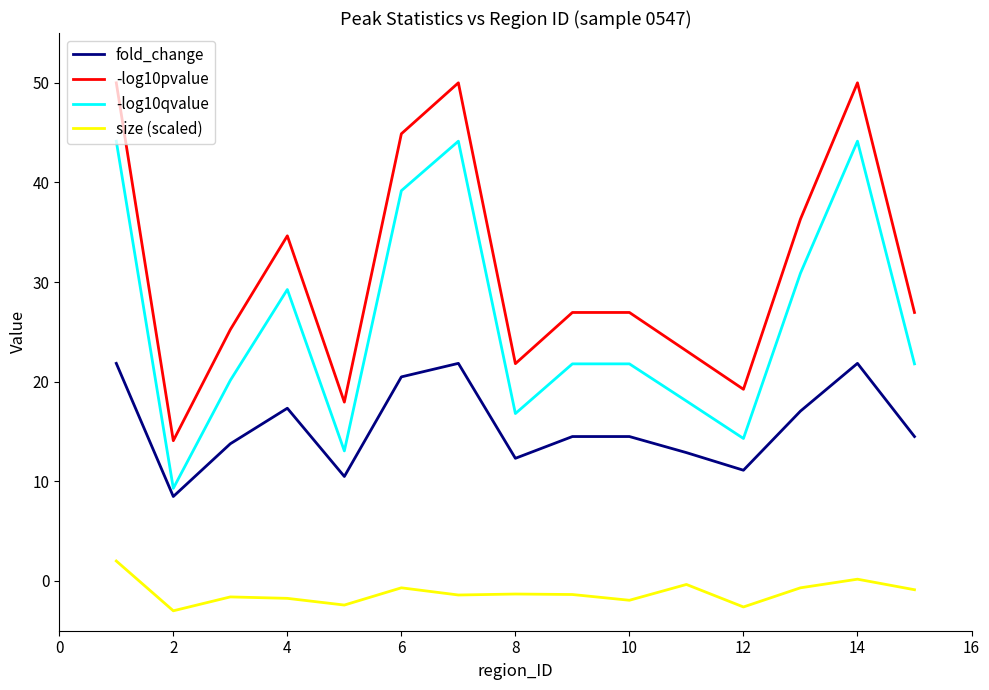

What is the difference between the maximum and minimum values in the fold_change series?

13.4